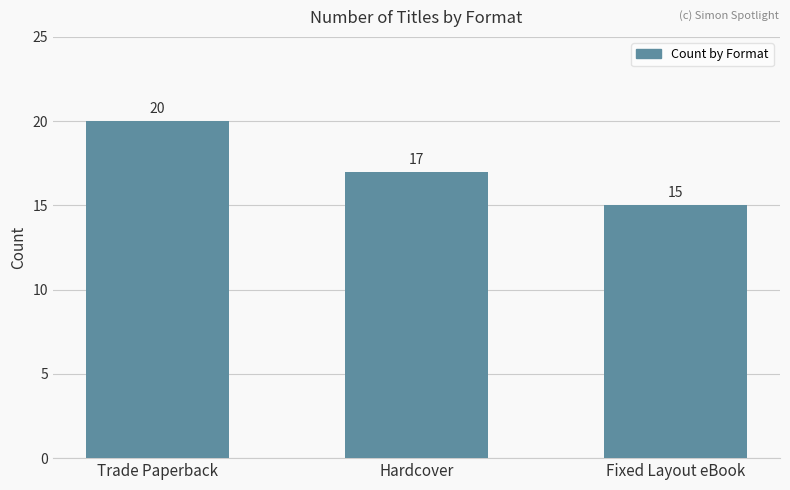

Reading left to right, what are all the values shown in this chart?

Trade Paperback=20	Hardcover=17	Fixed Layout eBook=15